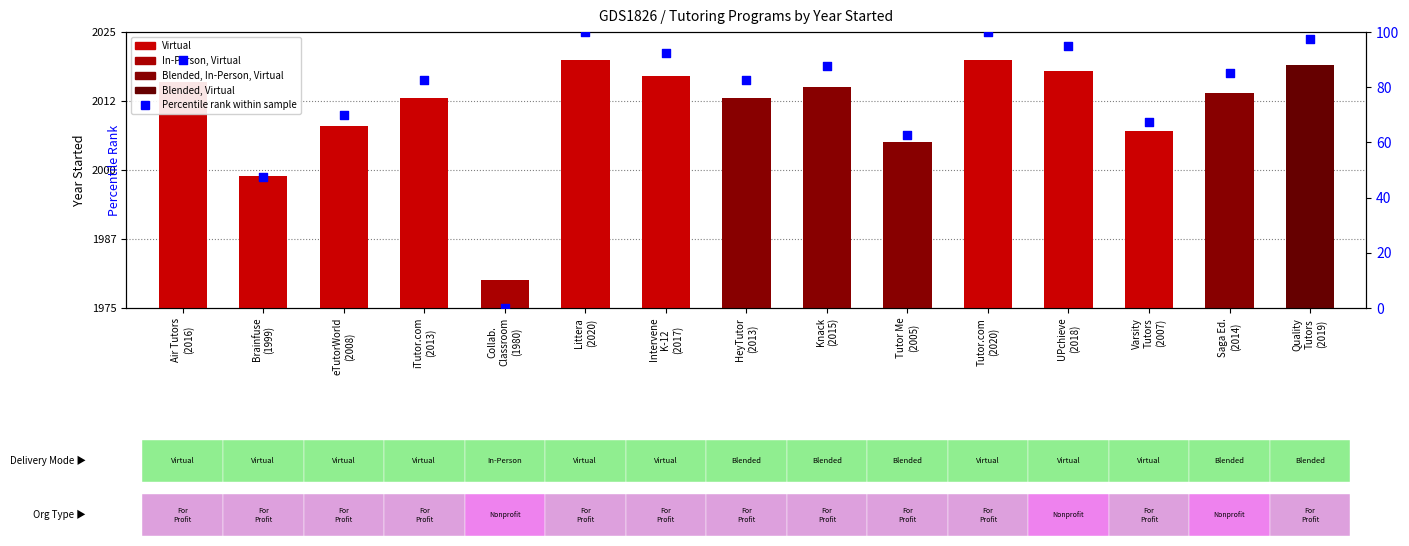

What is the change in value from Air Tutors
(2016) to Tutor Me
(2005)?

-27.5